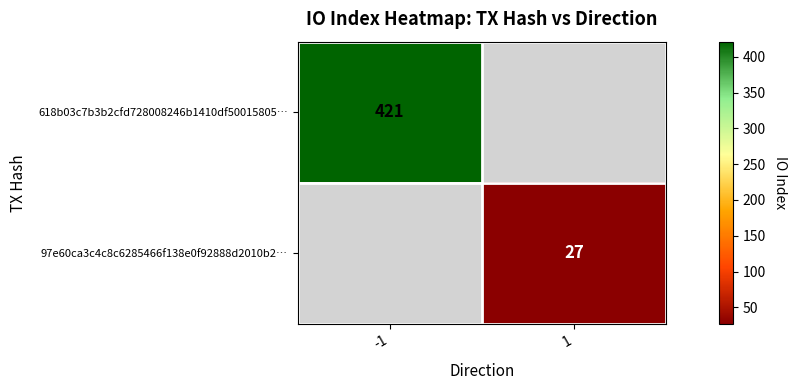

How many series are shown in this chart?

2